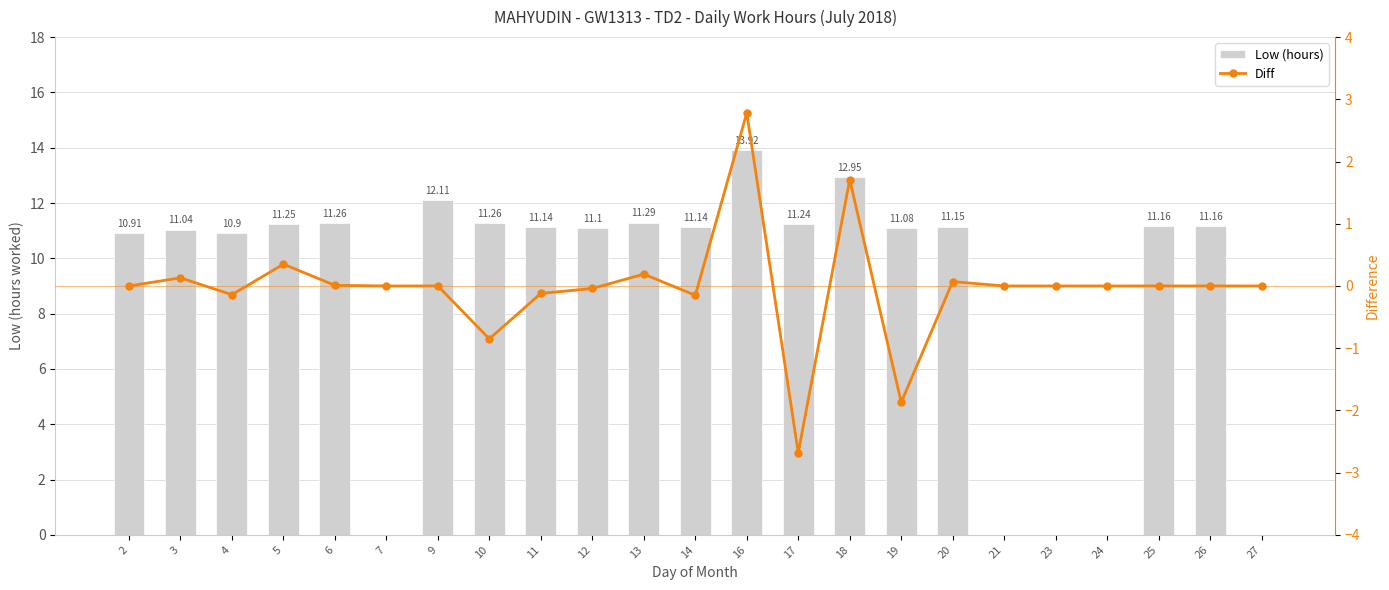

What is the value of the Low (hours) bar at the 22nd from the left?

11.2